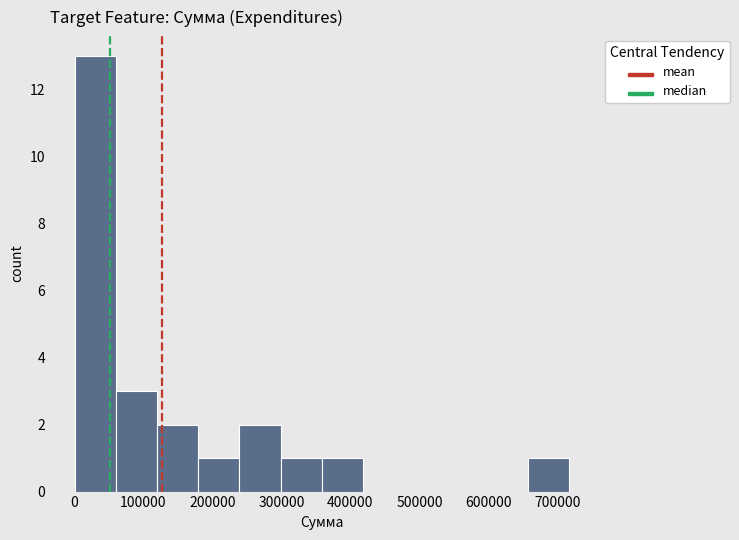

Over which range of the x-axis is the bar tallest?

0 to 60000